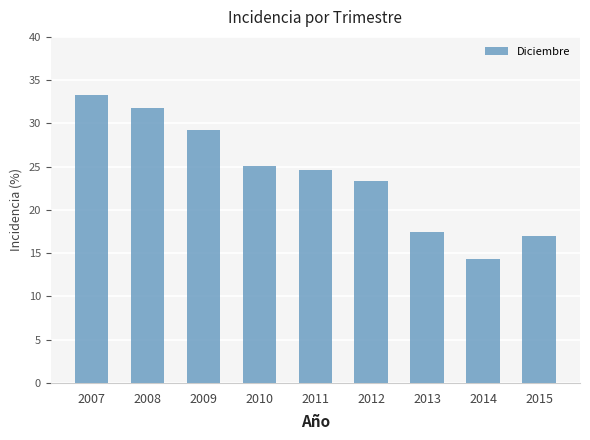

Where is the data nearest to the value 23?

2012